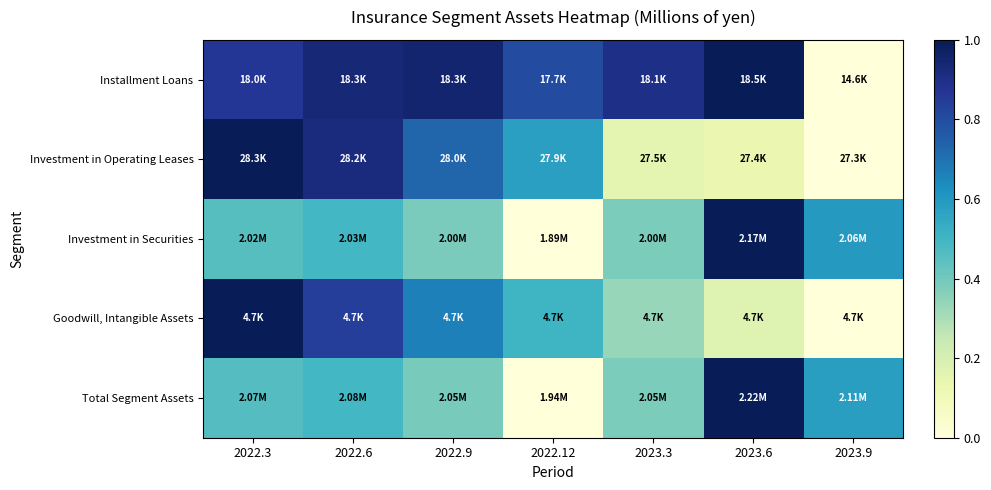

Which label corresponds to the smallest value in the chart?

2023.9